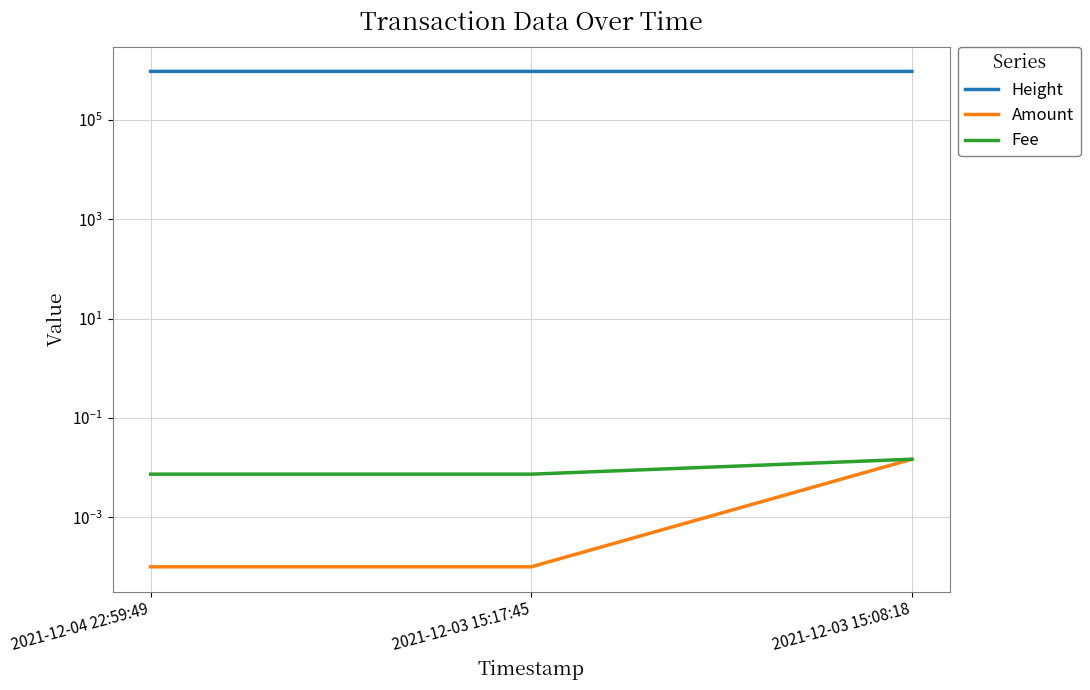

What is the label of the 2nd point from the right?

2021-12-03 15:17:45